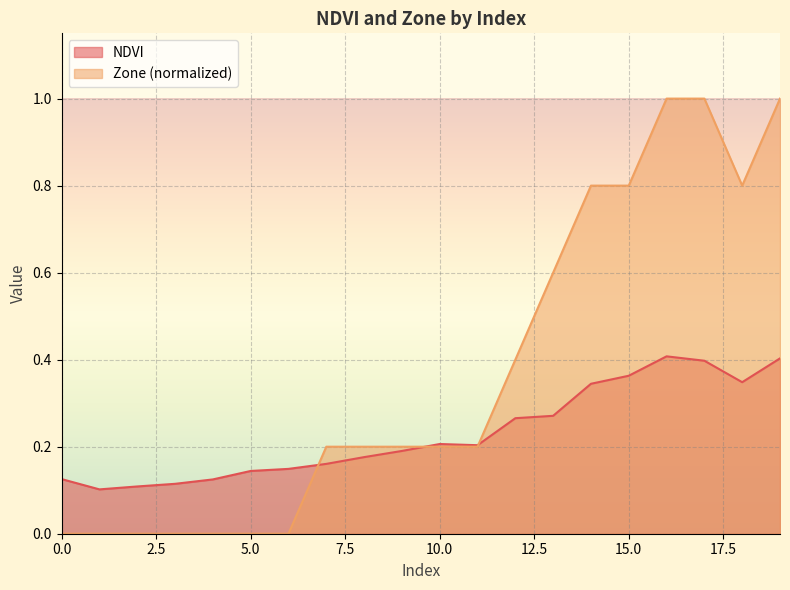

What is the highest value of the NDVI series?

0.4